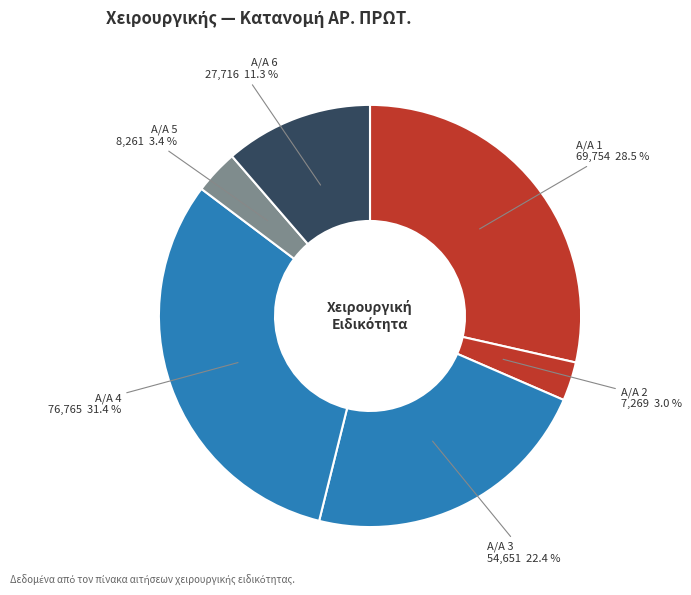

Is there any slice that represents more than half of the pie?

No